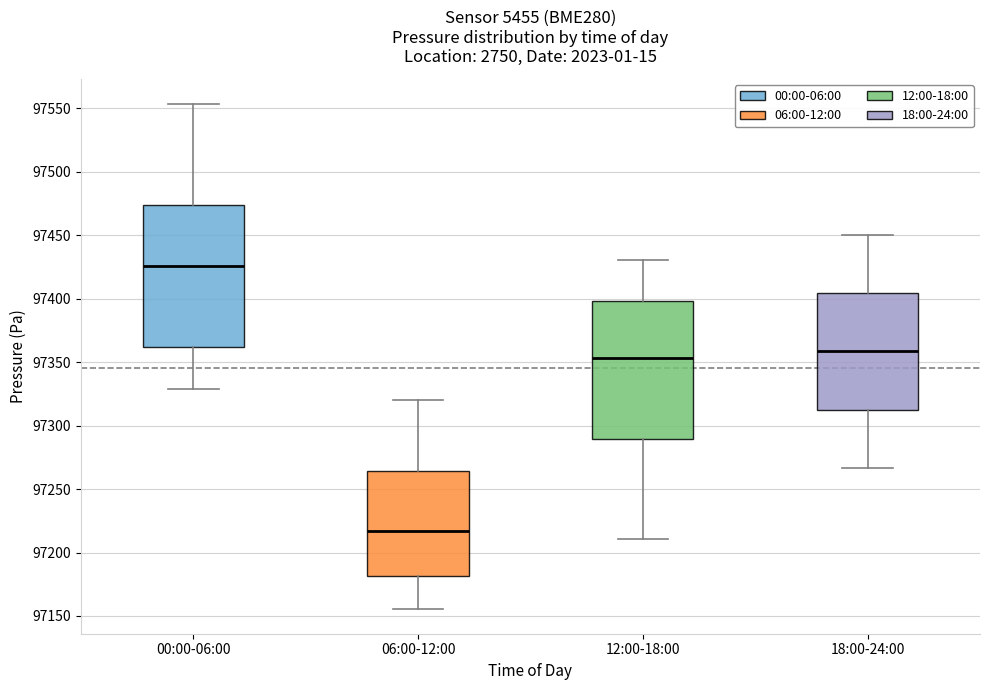

Which box's median line is the highest?

00:00-06:00